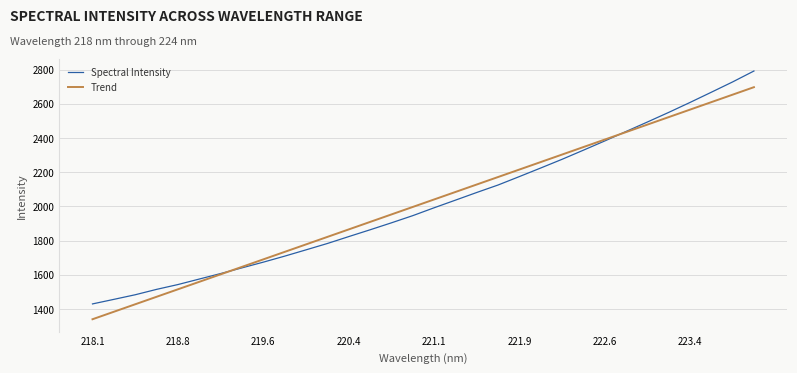

What is the difference between the second highest and minimum values in the Trend series?

1313.7